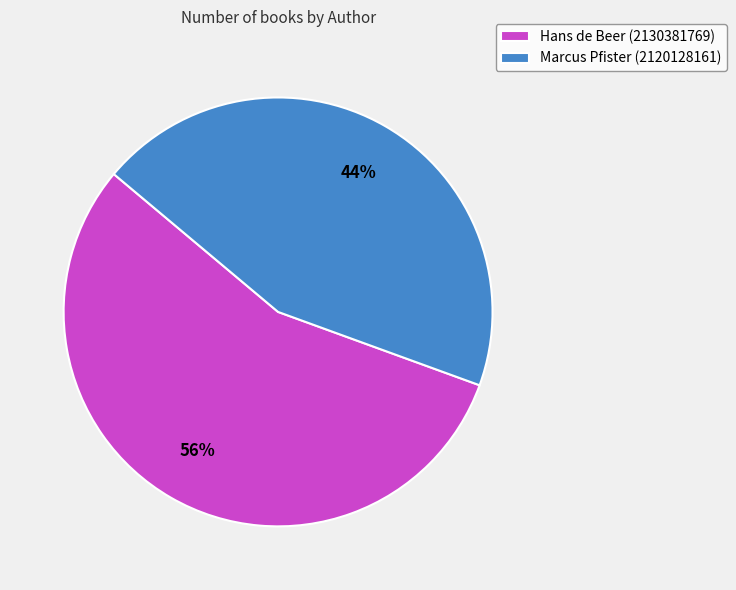

To the nearest percent, what is the combined percentage of Hans de Beer (2130381769) and Marcus Pfister (2120128161)?

100%